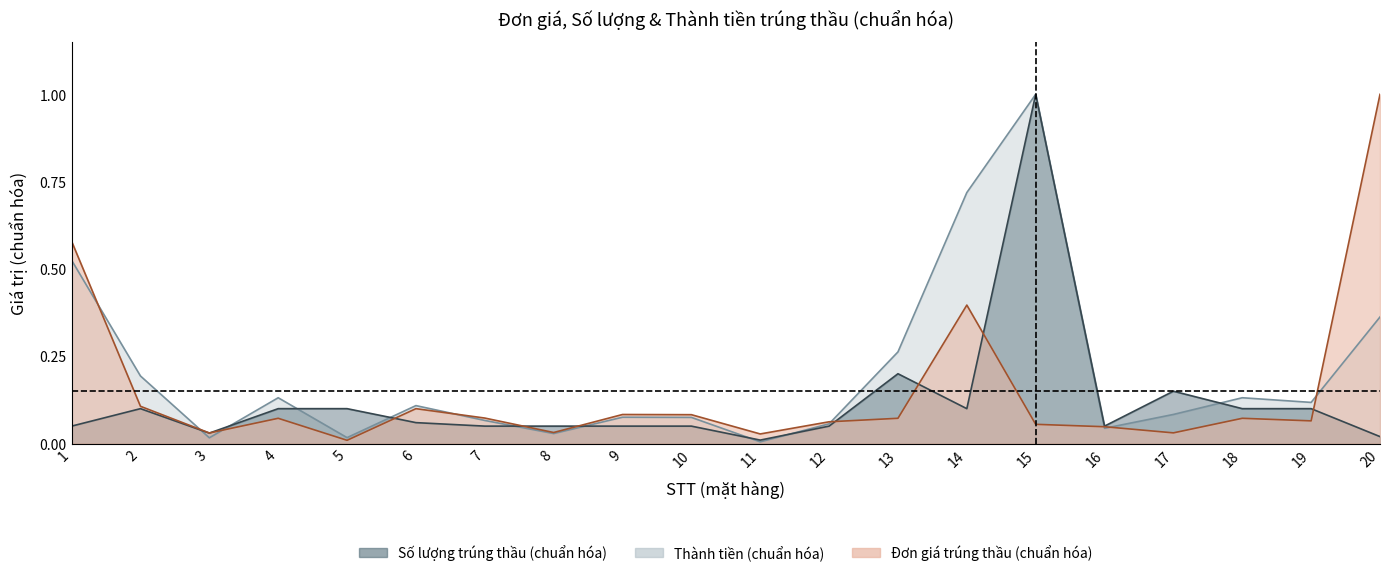

Is the value of Thành tiền (tỷ đồng) at 14 greater than the value of Đơn giá trúng thầu at 4?

Yes